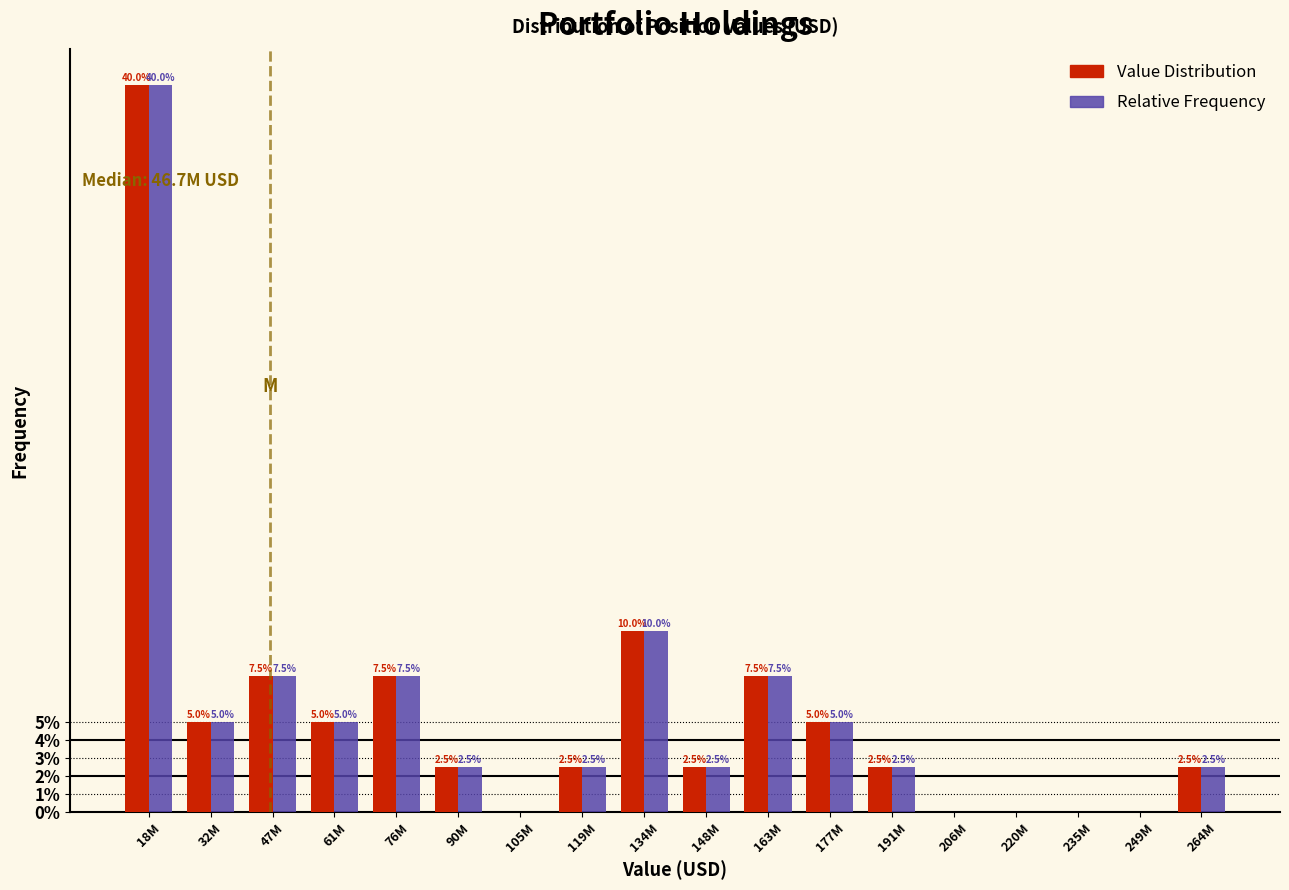

Reading left to right, transcribe all the data shown in this chart.

Value Distribution: 18M=40.0	32M=5.0	47M=7.5	61M=5.0	76M=7.5	90M=2.5	105M=0.0	119M=2.5	134M=10.0	148M=2.5	163M=7.5	177M=5.0	191M=2.5	206M=0.0	220M=0.0	235M=0.0	249M=0.0	264M=2.5
Relative Frequency: 18M=40.0	32M=5.0	47M=7.5	61M=5.0	76M=7.5	90M=2.5	105M=0.0	119M=2.5	134M=10.0	148M=2.5	163M=7.5	177M=5.0	191M=2.5	206M=0.0	220M=0.0	235M=0.0	249M=0.0	264M=2.5